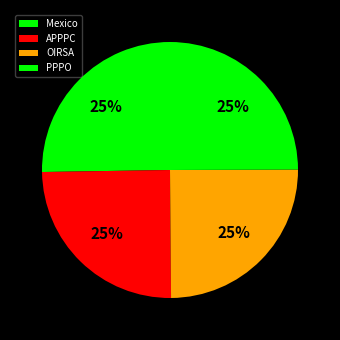

To the nearest percent, what portion does Mexico represent?

25%